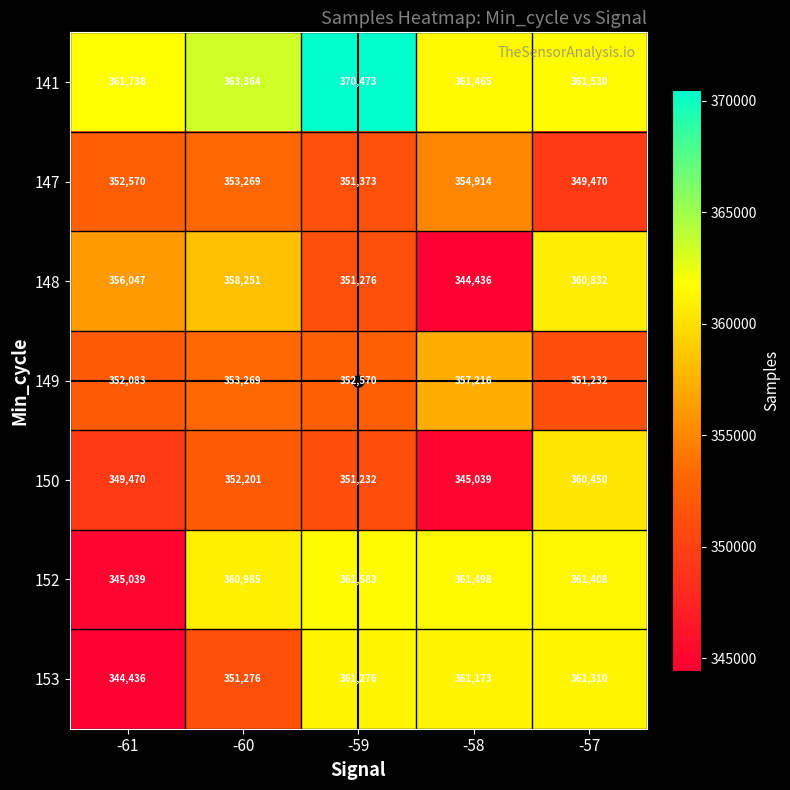

Is it true that 147 equals 109487 at -61?

False